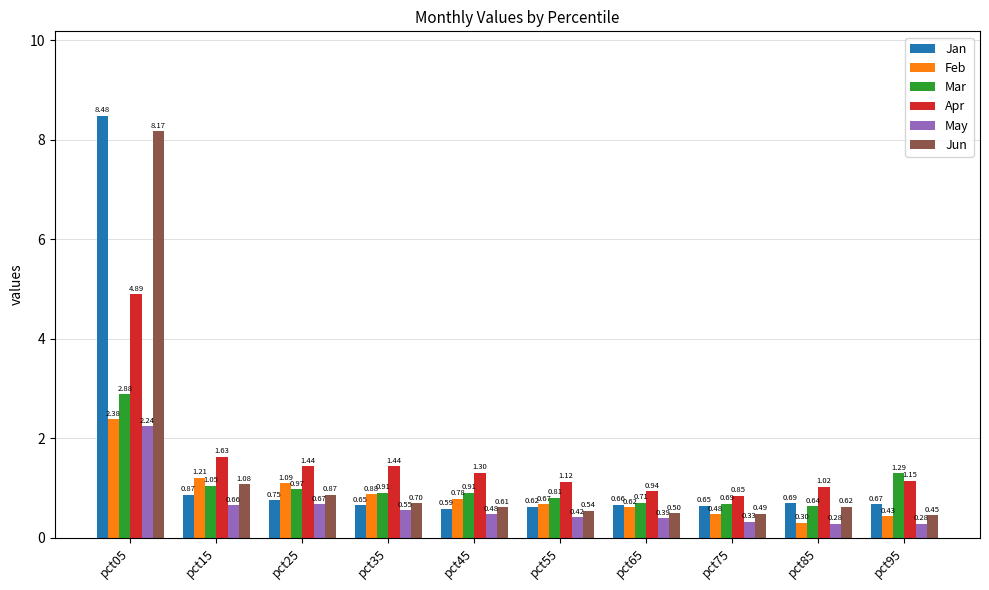

Which series has the largest total across all categories?

Apr